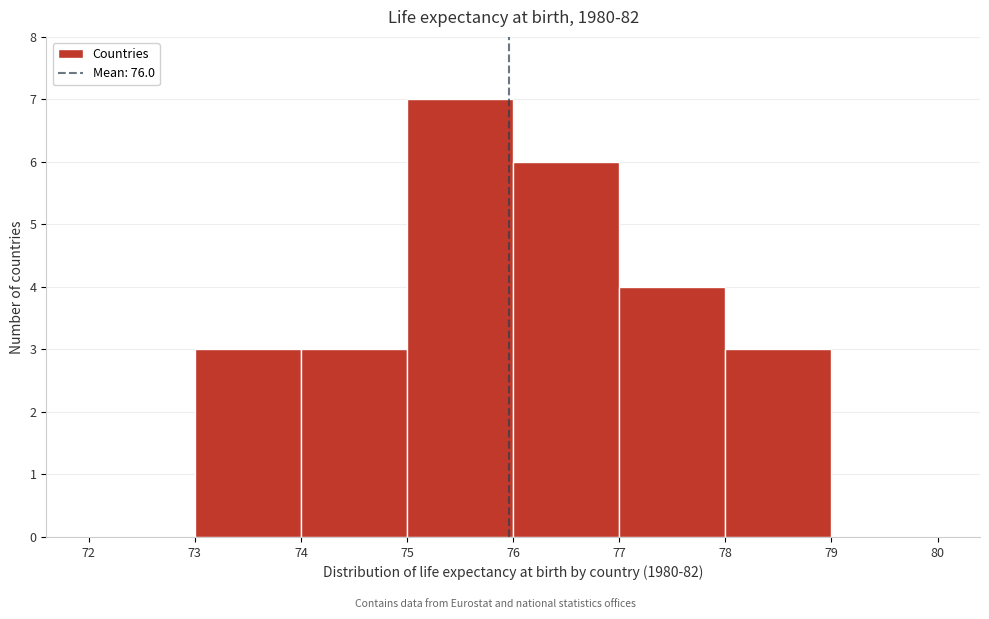

Reading left to right, transcribe this chart: for each bar, give the range it covers on the x-axis and its height. The values are not printed on the chart, so give them approximately, as read against the axis.

72 to 73: 0
73 to 74: 3
74 to 75: 3
75 to 76: 7
76 to 77: 6
77 to 78: 4
78 to 79: 3
79 to 80: 0